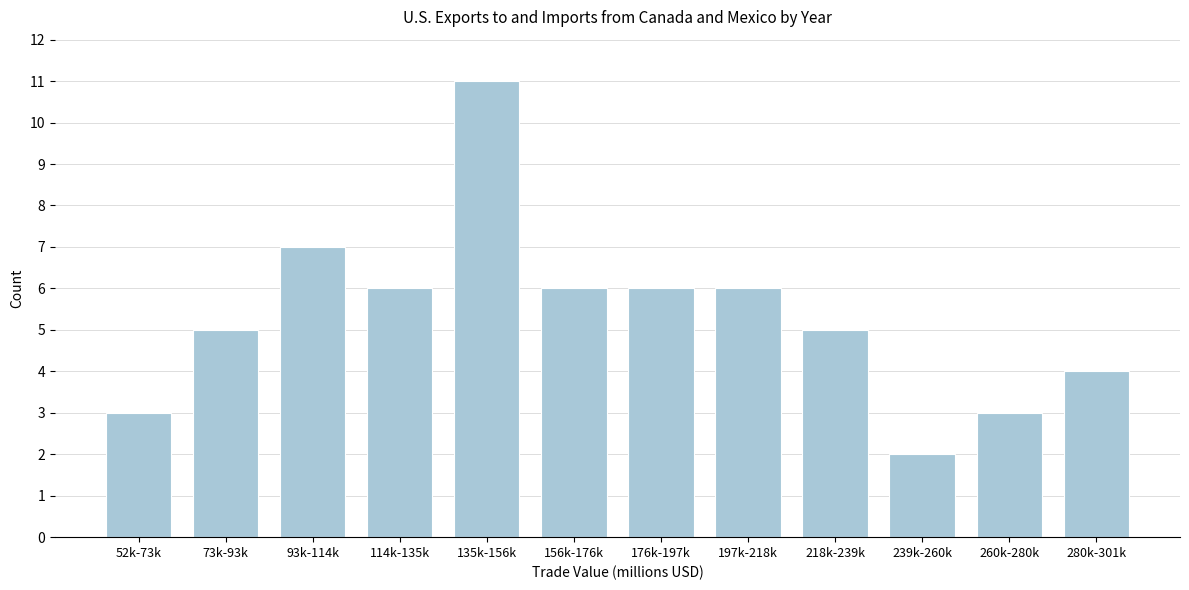

Reading left to right, list all the values displayed in this chart.

52k-73k=3	73k-93k=5	93k-114k=7	114k-135k=6	135k-156k=11	156k-176k=6	176k-197k=6	197k-218k=6	218k-239k=5	239k-260k=2	260k-280k=3	280k-301k=4